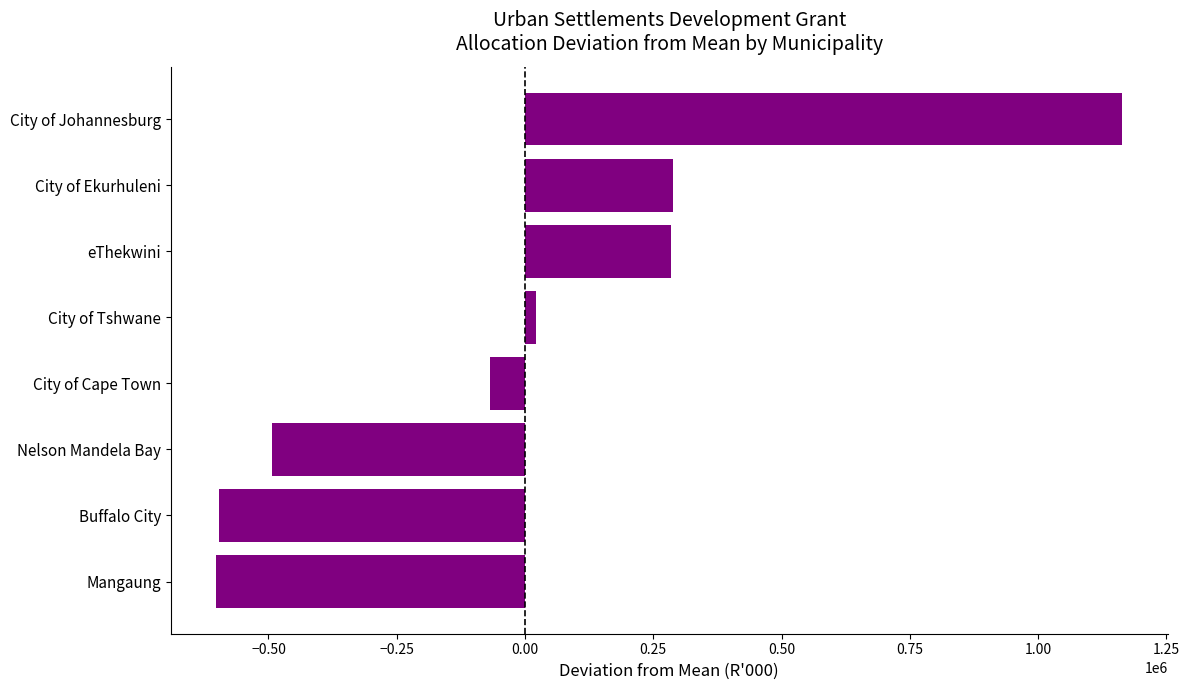

How many bars are there in total?

8